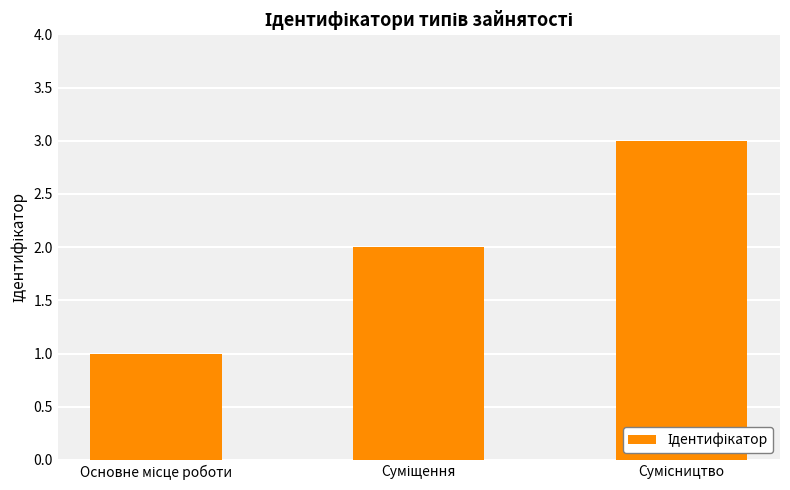

What is the maximum value shown in the chart?

3